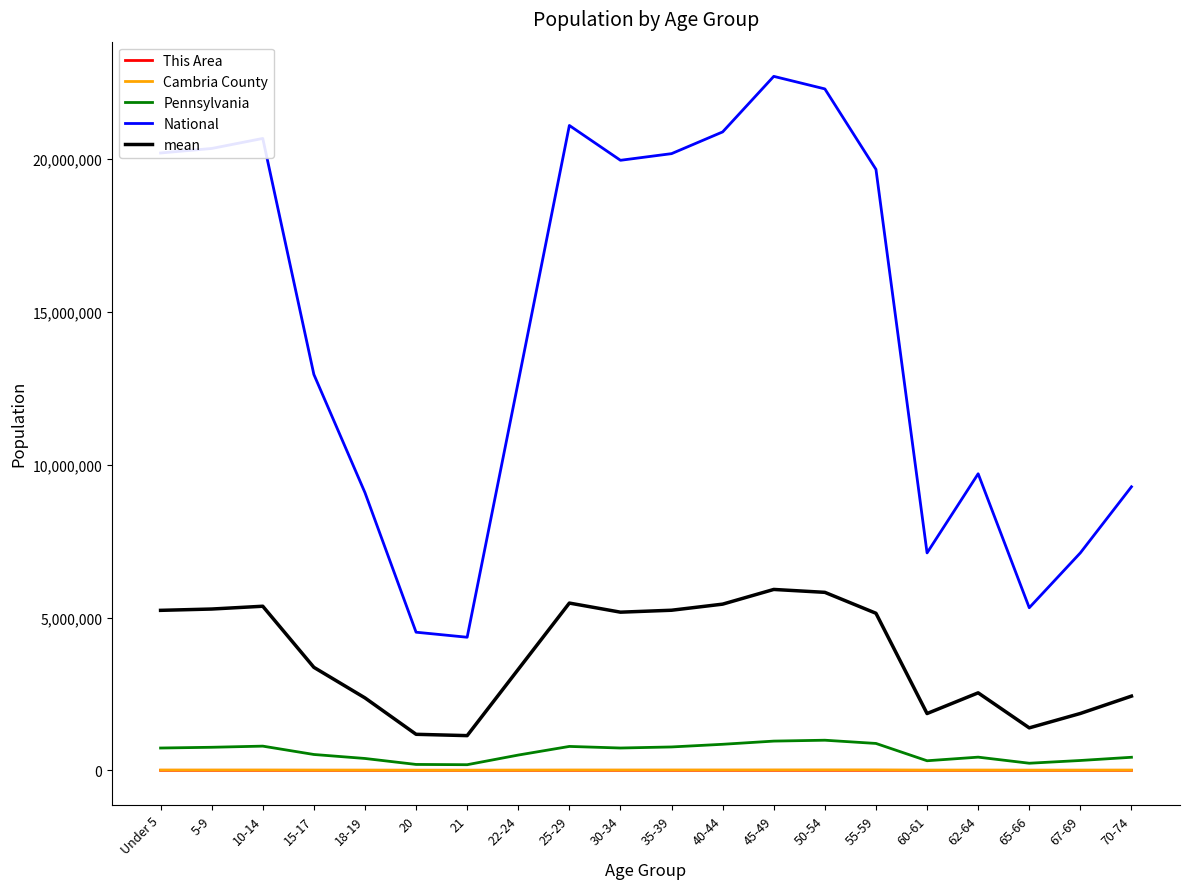

True or false: mean has more than 1 interior local peaks.

True